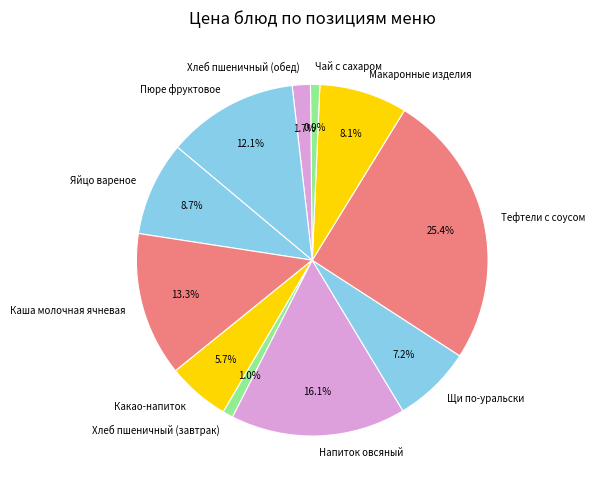

Which slice is the largest?

Тефтели с соусом